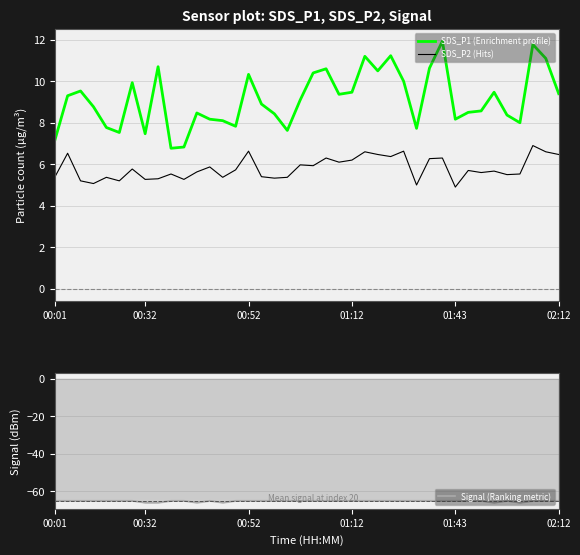

True or false: SDS_P2 (Hits) and SDS_P1 (Enrichment profile) cross at least once.

False